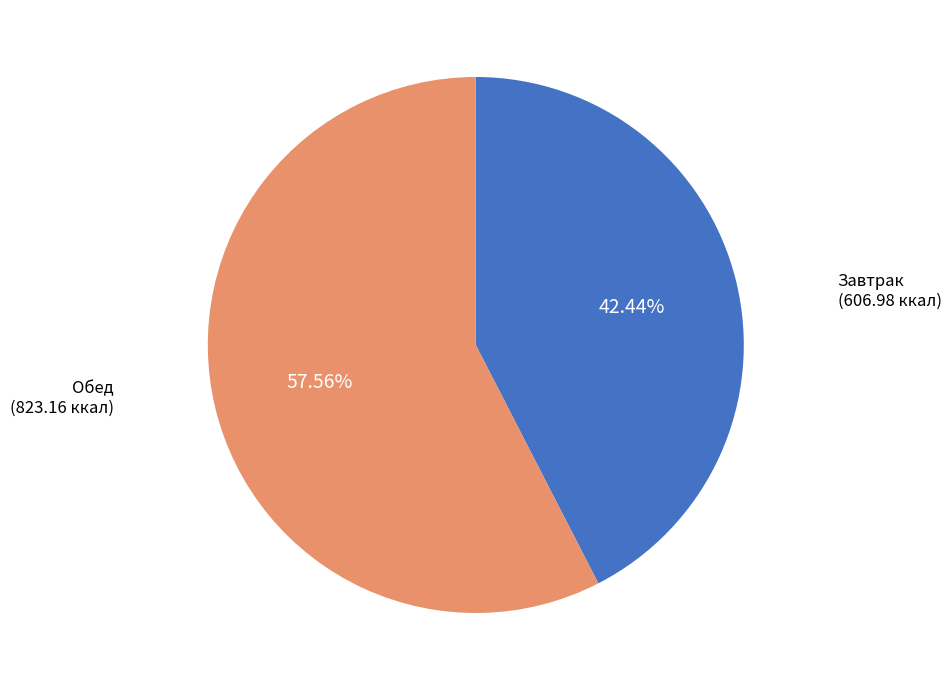

Is there any slice that represents more than half of the pie?

Yes